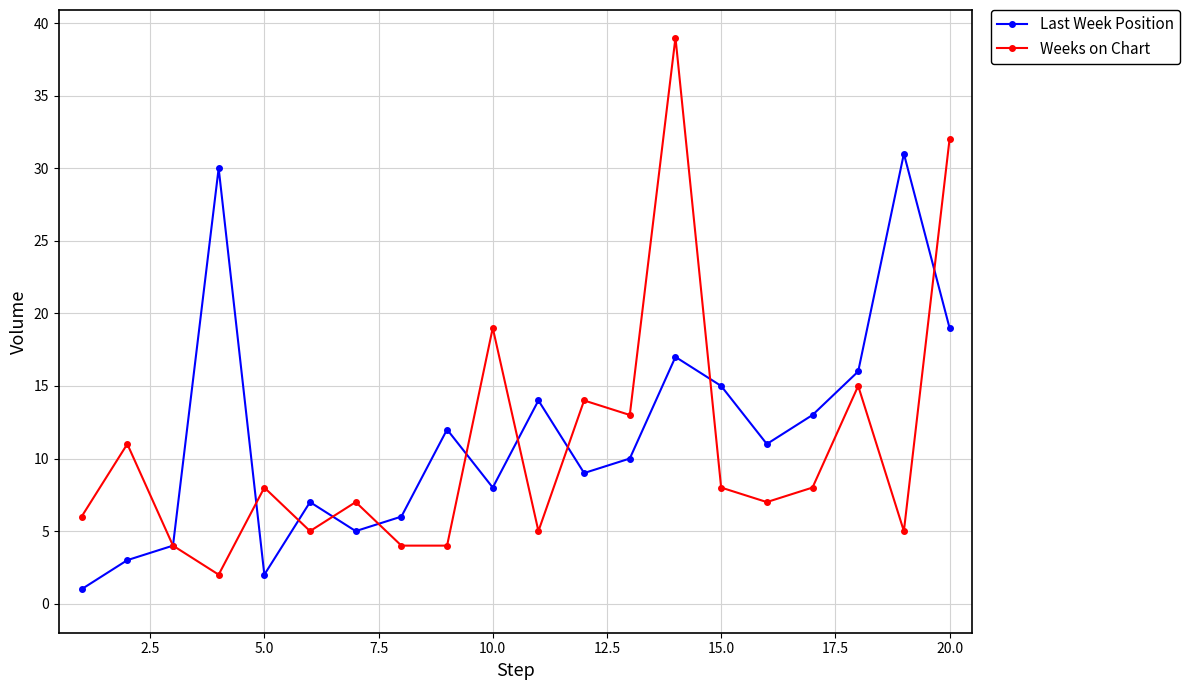

Count the number of categories in the chart.

20